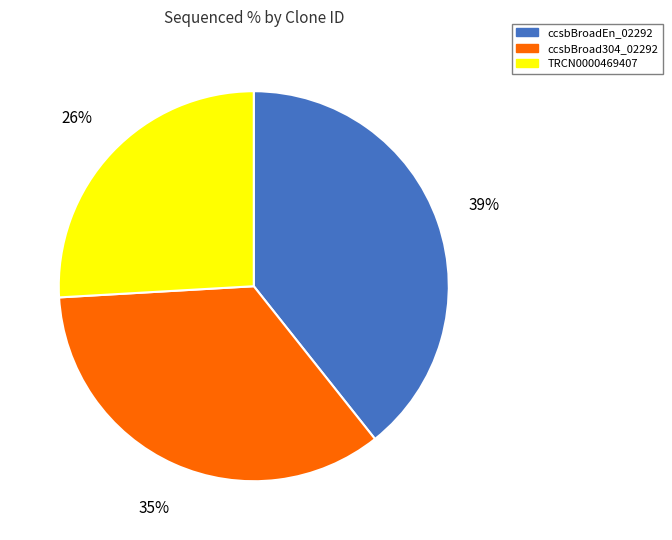

What is the smallest slice in the pie chart?

TRCN0000469407